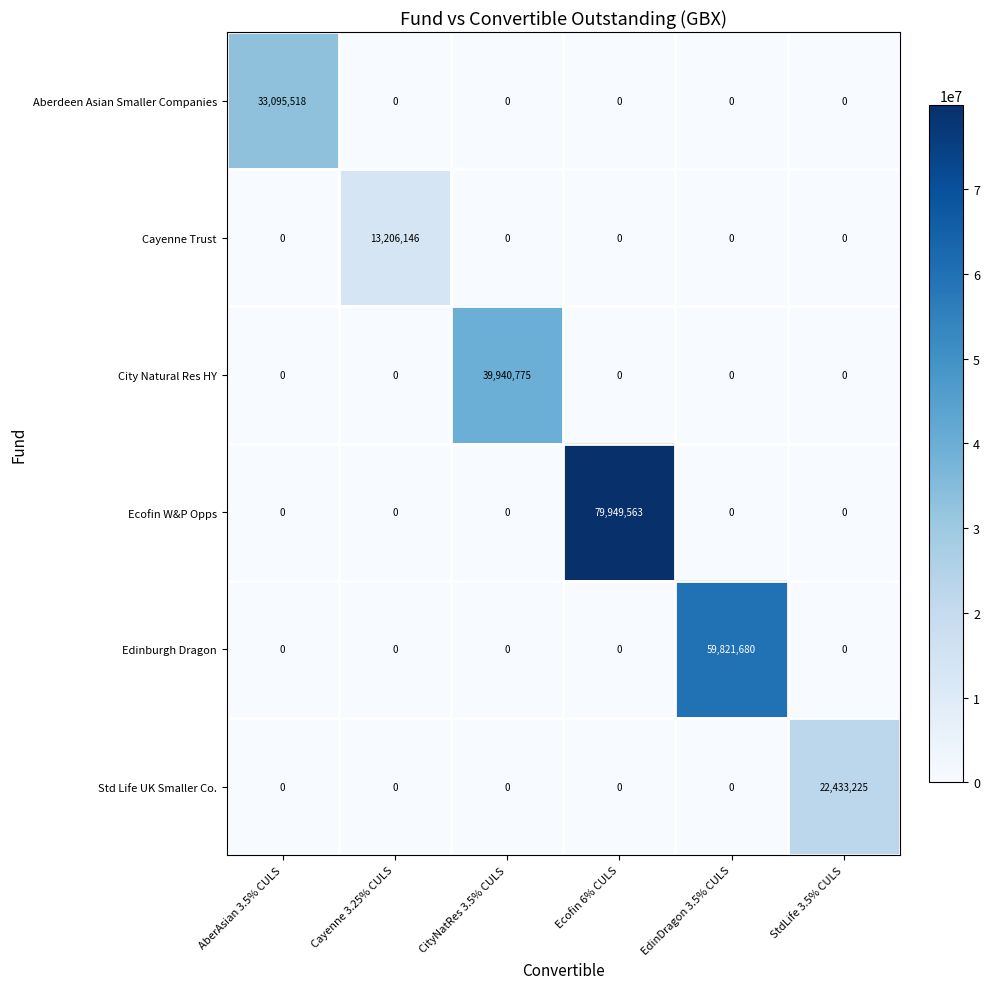

Which series has the largest total across all categories?

Ecofin W&P Opps